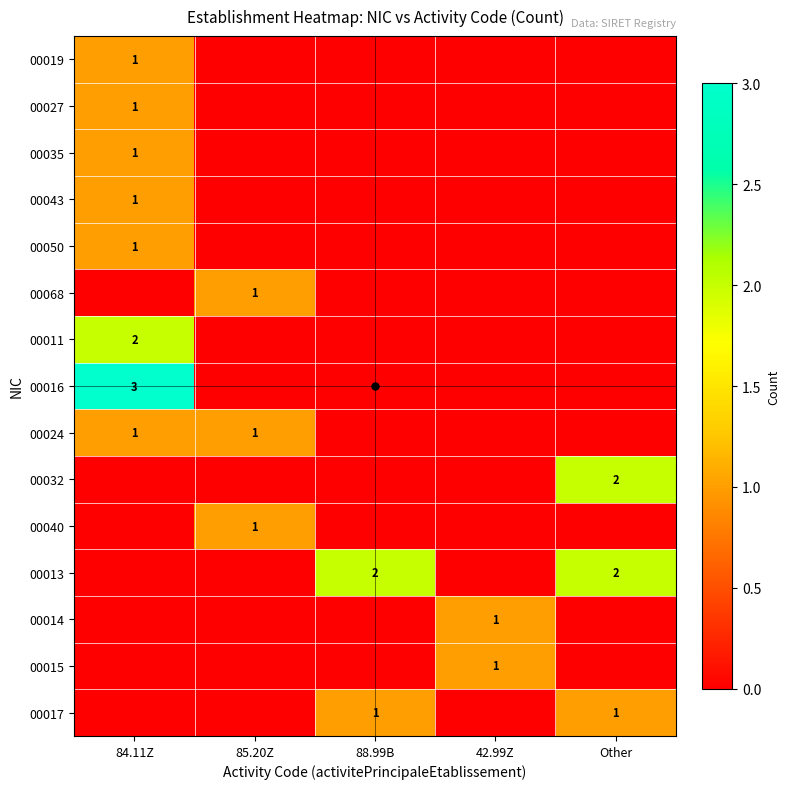

The value of 00016 at 84.11Z is 1. True or false?

False